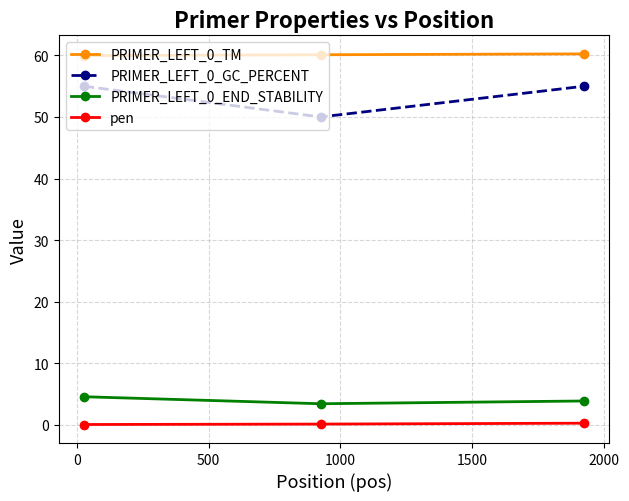

What is the maximum value for PRIMER_LEFT_0_GC_PERCENT?

55.0